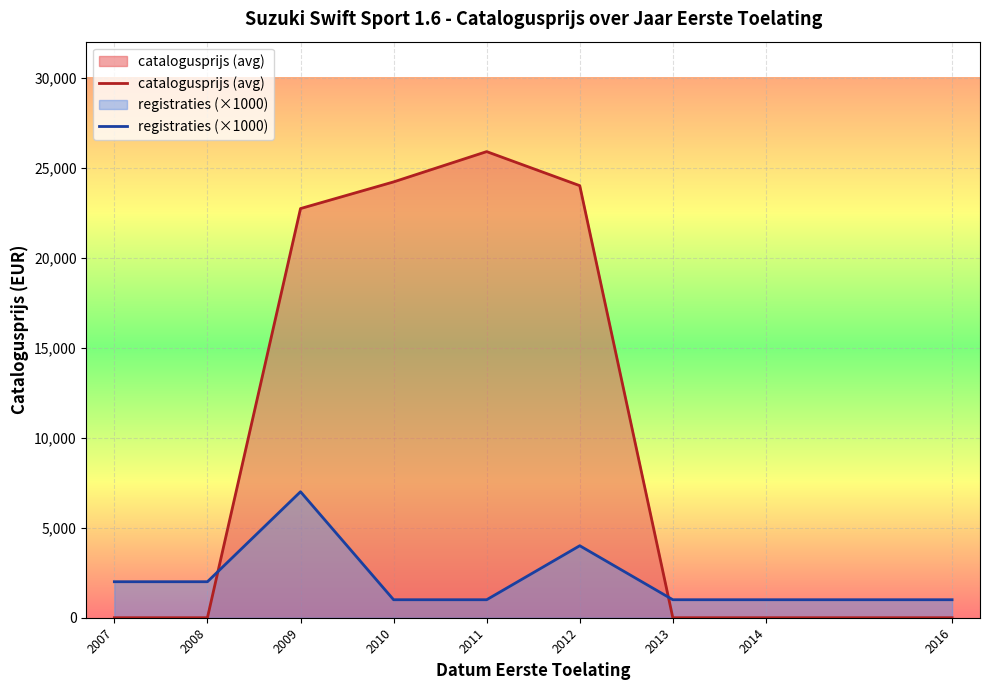

What are all the series names shown in the legend?

catalogusprijs (avg), registraties (×1000)